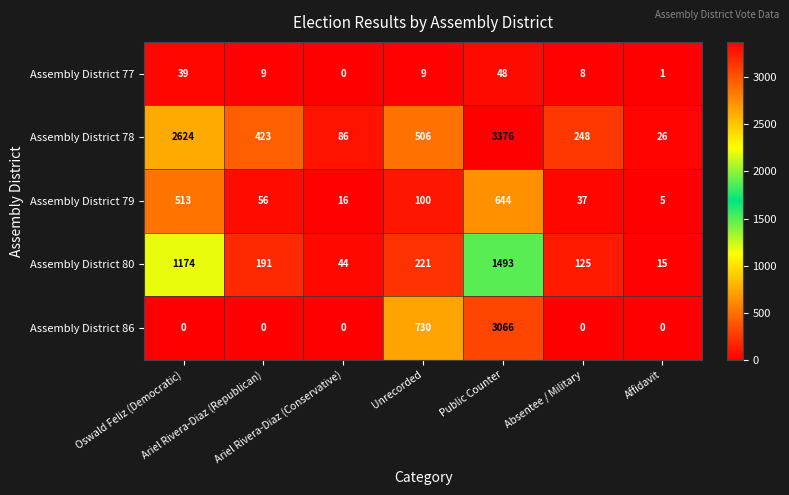

What is the minimum value for Assembly District 78?

26